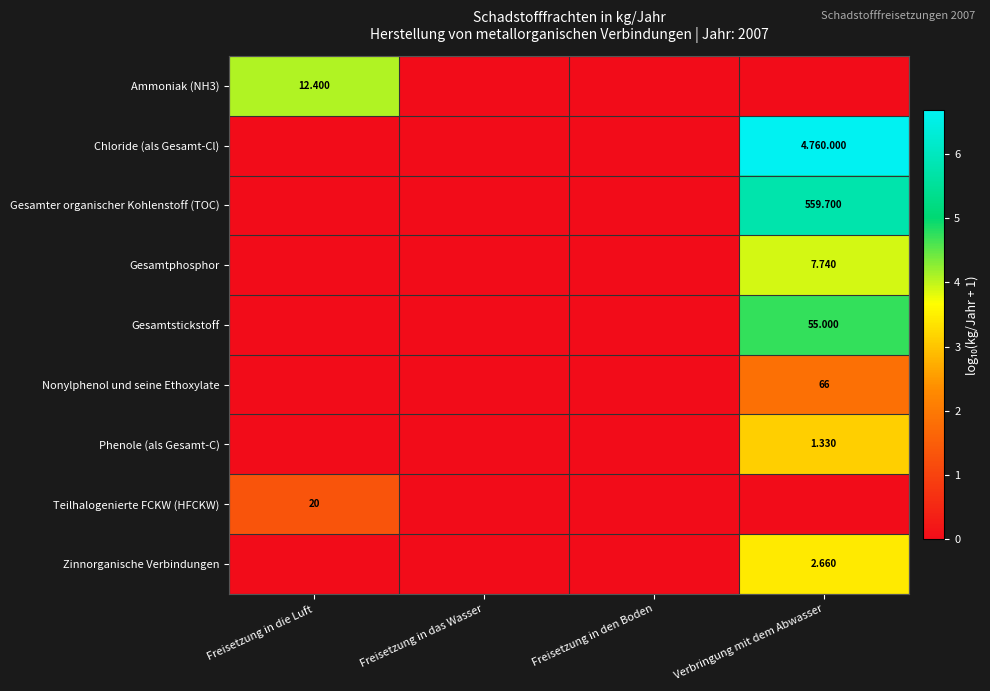

Which series has the largest range (max minus min)?

Chloride (als Gesamt-Cl)